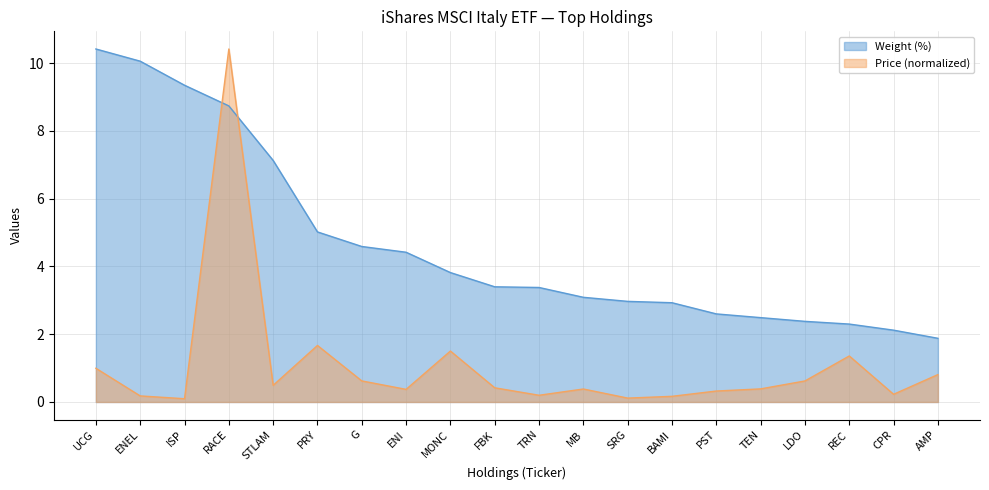

Which series changed the most between ENEL and PRY?

Weight (%)